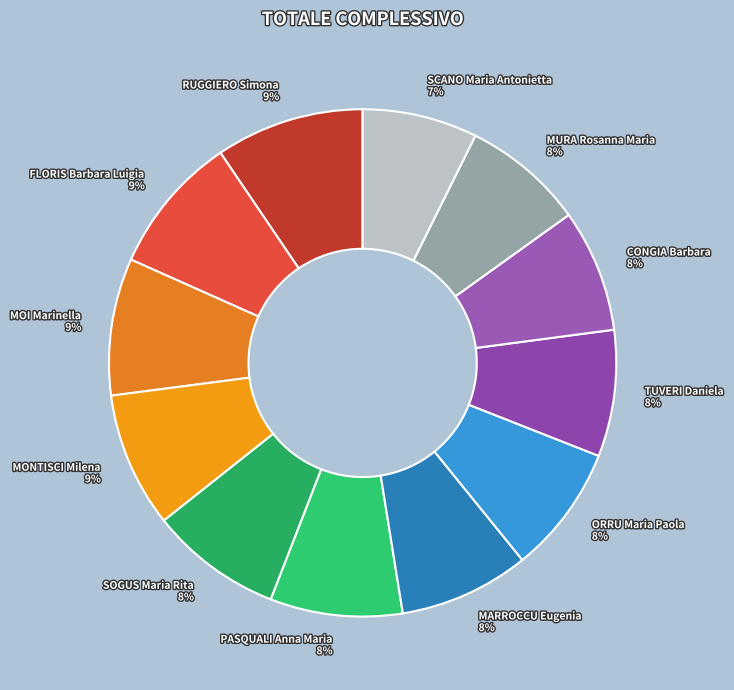

How many segments does this pie chart have?

12